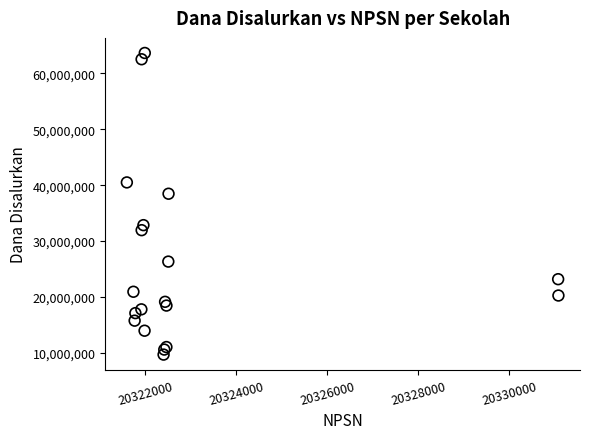

What Y value in the scatter plot is closest to 36675000?

38475000